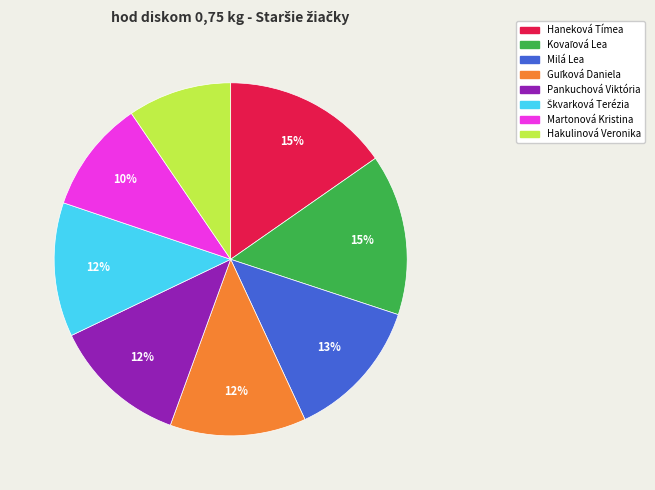

Count the number of slices in the pie.

8